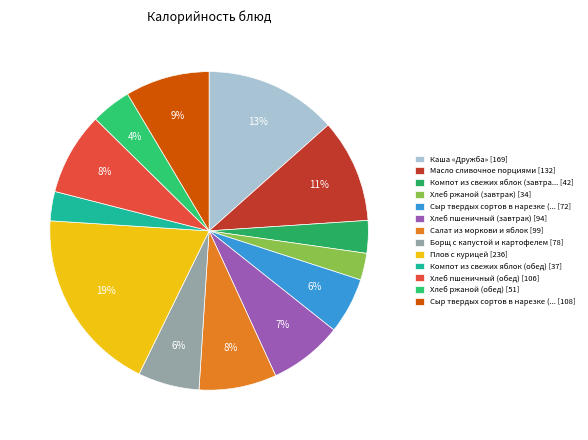

Rank the categories by value from highest to lowest.

Плов с курицей, Каша «Дружба», Масло сливочное порциями, Сыр твердых сортов в нарезке (обед), Хлеб пшеничный (обед), Салат из моркови и яблок, Хлеб пшеничный (завтрак), Борщ с капустой и картофелем, Сыр твердых сортов в нарезке (завтрак), Хлеб ржаной (обед), Компот из свежих яблок (завтрак), Компот из свежих яблок (обед), Хлеб ржаной (завтрак)